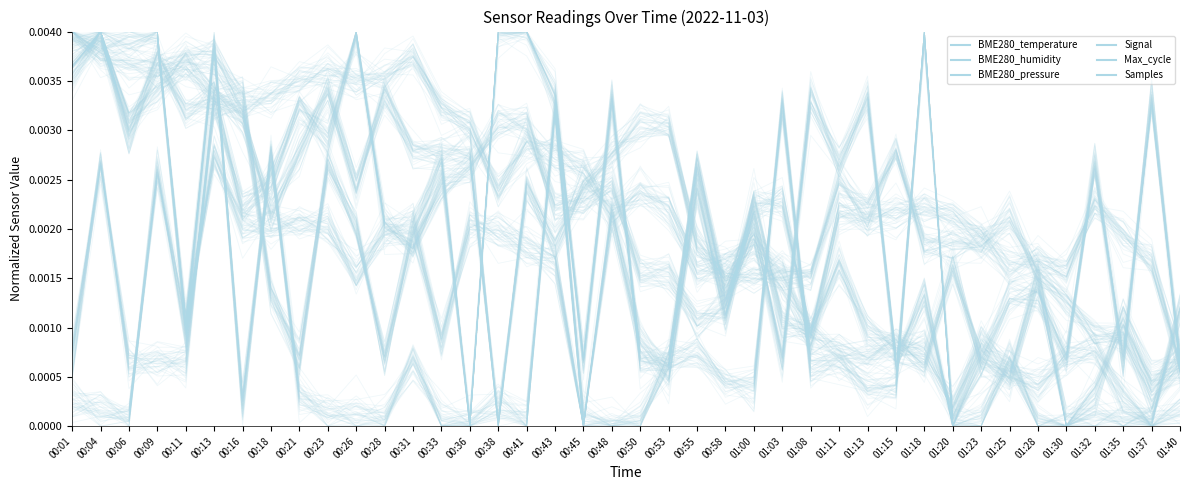

Where is the first local minimum for BME280_temperature?

00:06